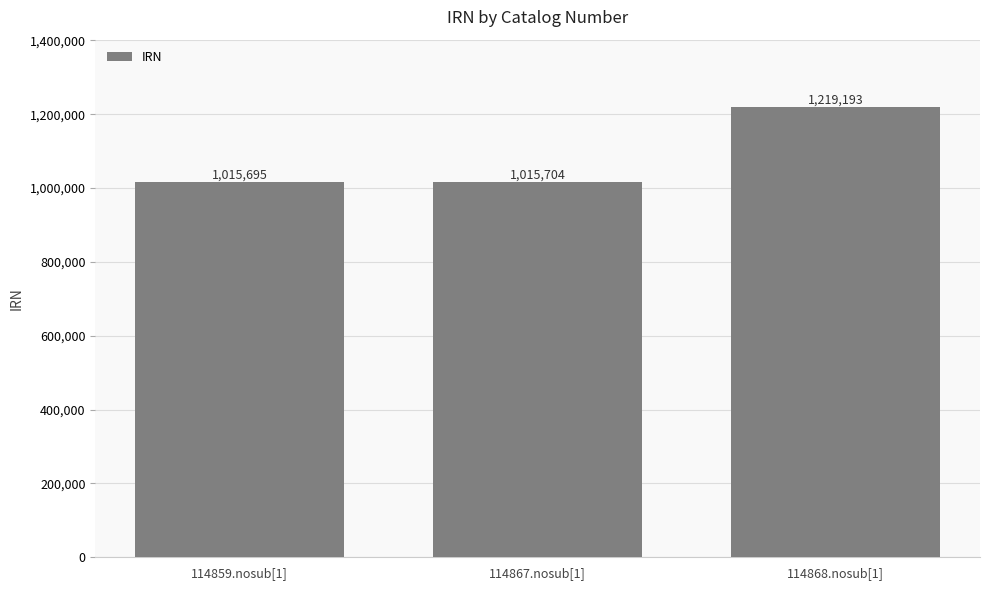

The value at 114868.nosub[1] is 1219193. True or false?

True